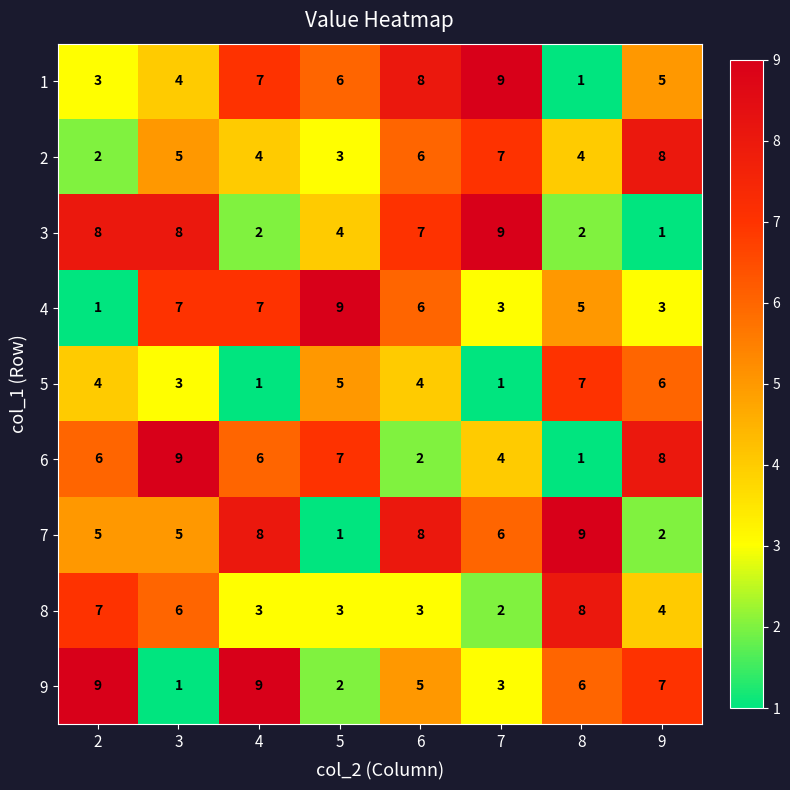

What is the smallest value displayed?

1